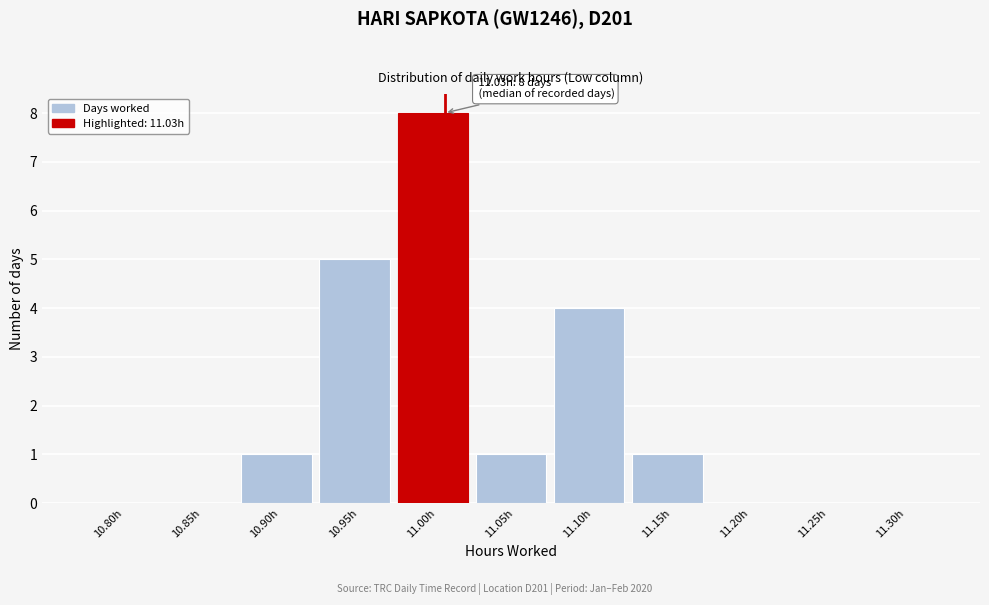

Reading left to right, what are all the values shown in this chart?

10.80h=0	10.85h=0	10.90h=1	10.95h=5	11.00h=8	11.05h=1	11.10h=4	11.15h=1	11.20h=0	11.25h=0	11.30h=0